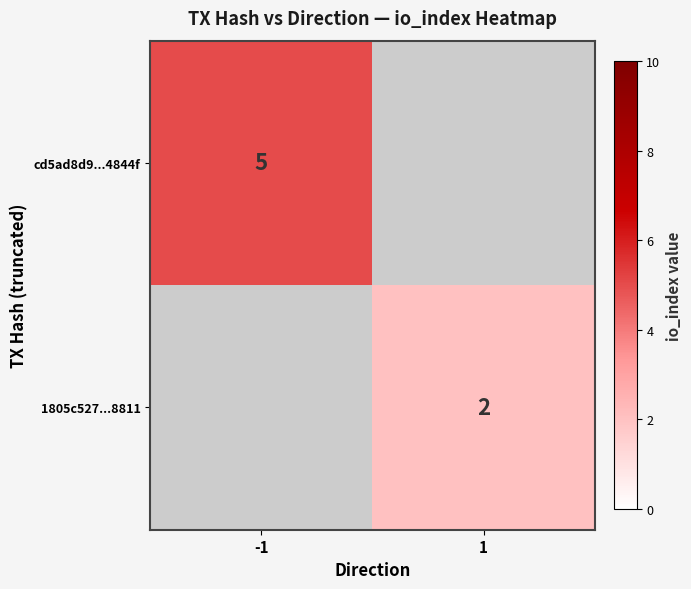

How many series are shown in this chart?

2